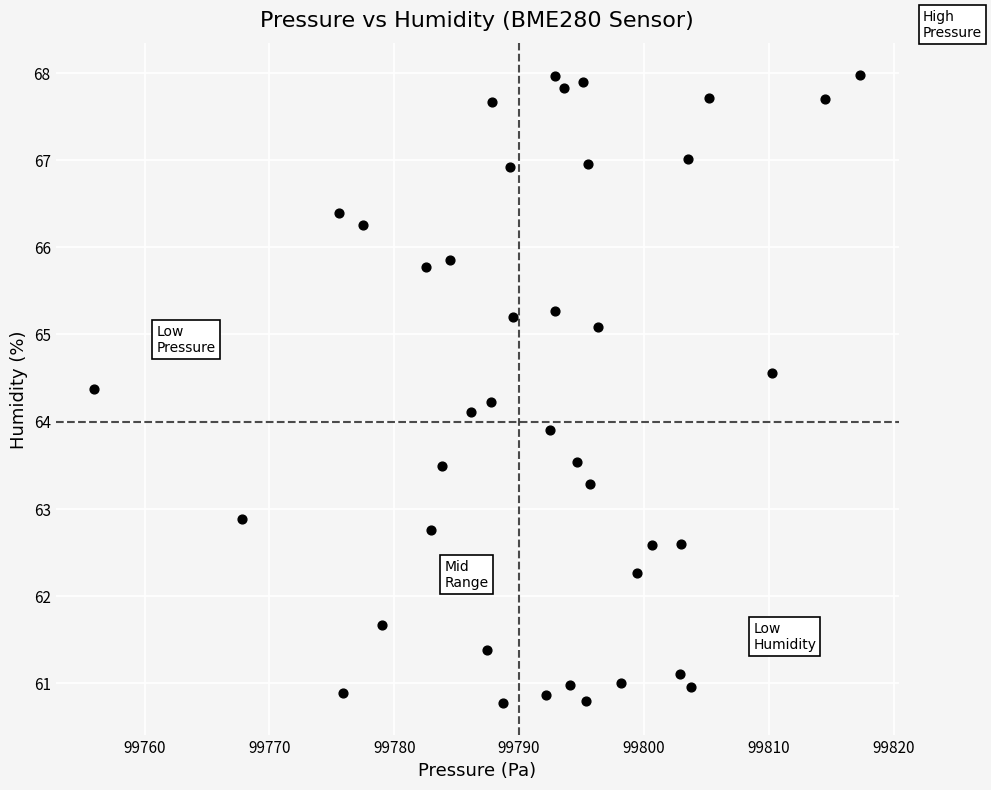

What is the range of Y values (max minus min)?

7.2